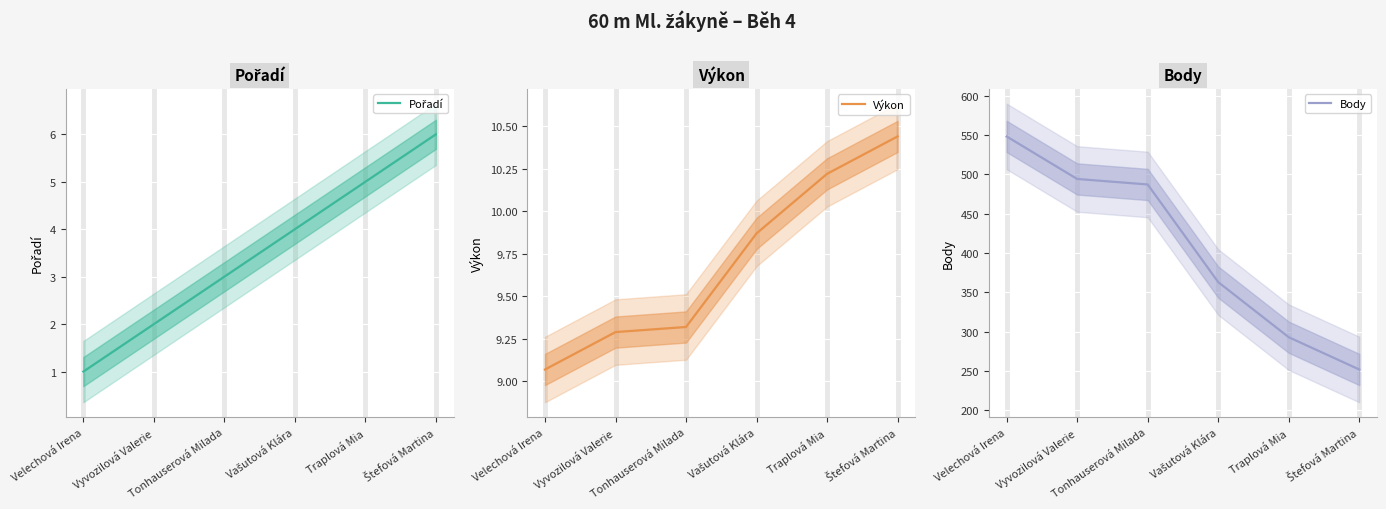

What is the average value of the Body series?

406